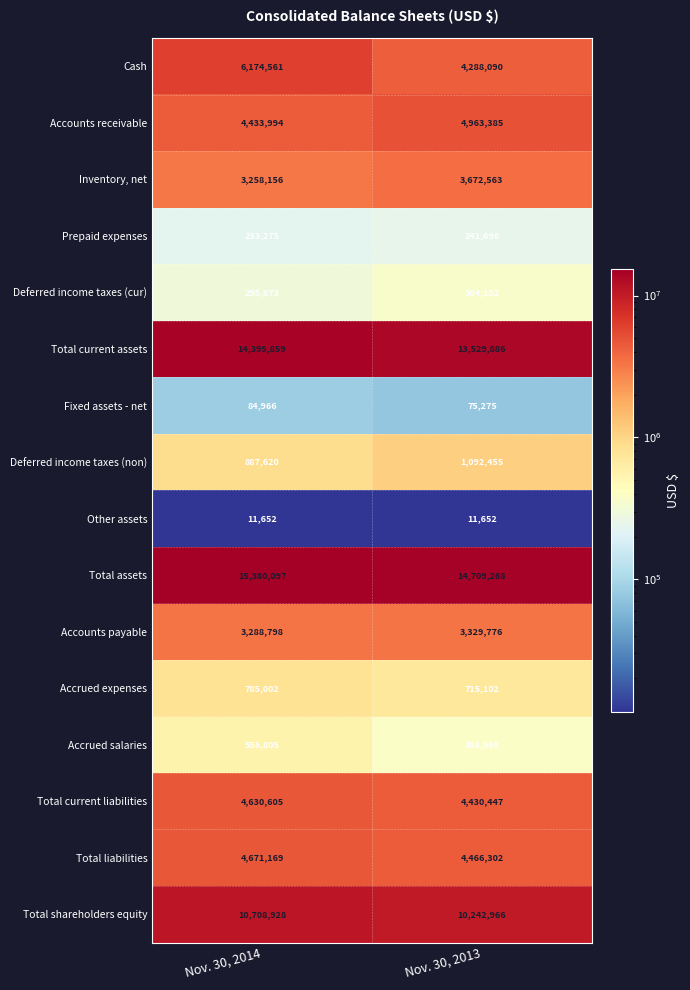

Which category has the lowest value in the Total shareholders equity series?

Nov. 30, 2013